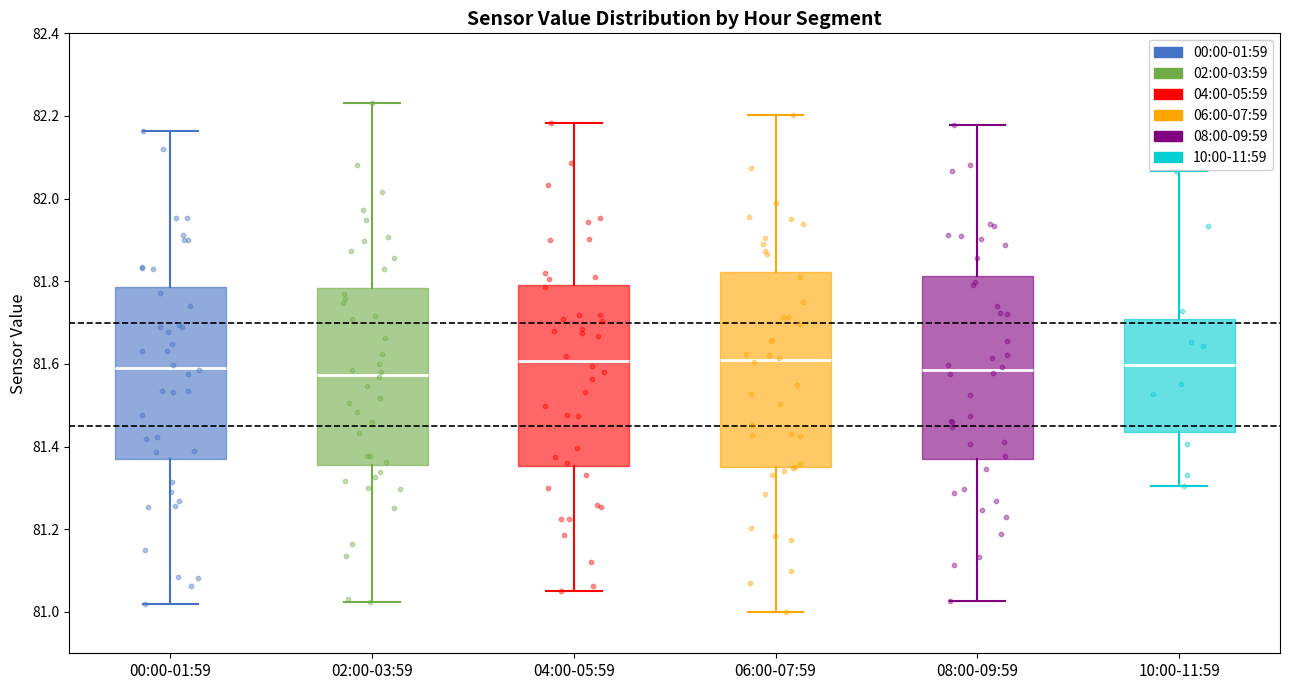

Reading left to right, read every box against the y-axis: the position of its median line, the range the box covers, and the ends of its whiskers. The values are not printed on the chart, so give them approximately, as read against the axis.

00:00-01:59: median 81.60, box 81.36 to 81.78, whiskers 81.02 to 82.16
02:00-03:59: median 81.58, box 81.36 to 81.78, whiskers 81.02 to 82.24
04:00-05:59: median 81.60, box 81.36 to 81.80, whiskers 81.04 to 82.18
06:00-07:59: median 81.60, box 81.36 to 81.82, whiskers 81.00 to 82.20
08:00-09:59: median 81.58, box 81.36 to 81.82, whiskers 81.02 to 82.18
10:00-11:59: median 81.60, box 81.44 to 81.70, whiskers 81.30 to 82.06